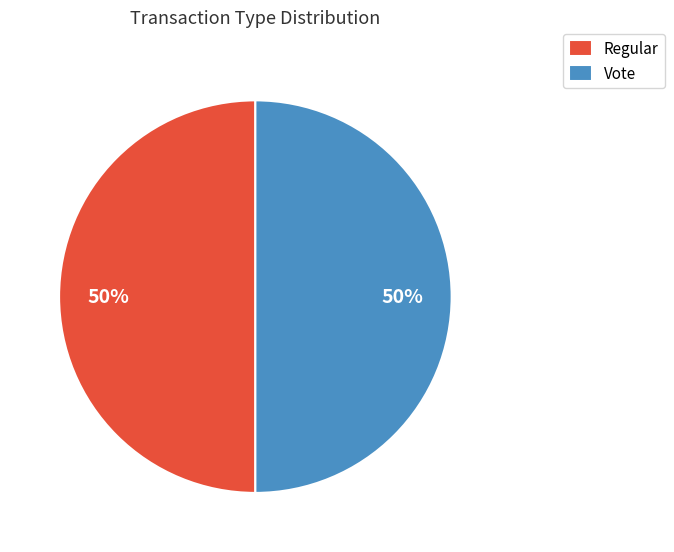

To the nearest percent, what is the difference between the Regular and Vote slice percentages?

0%